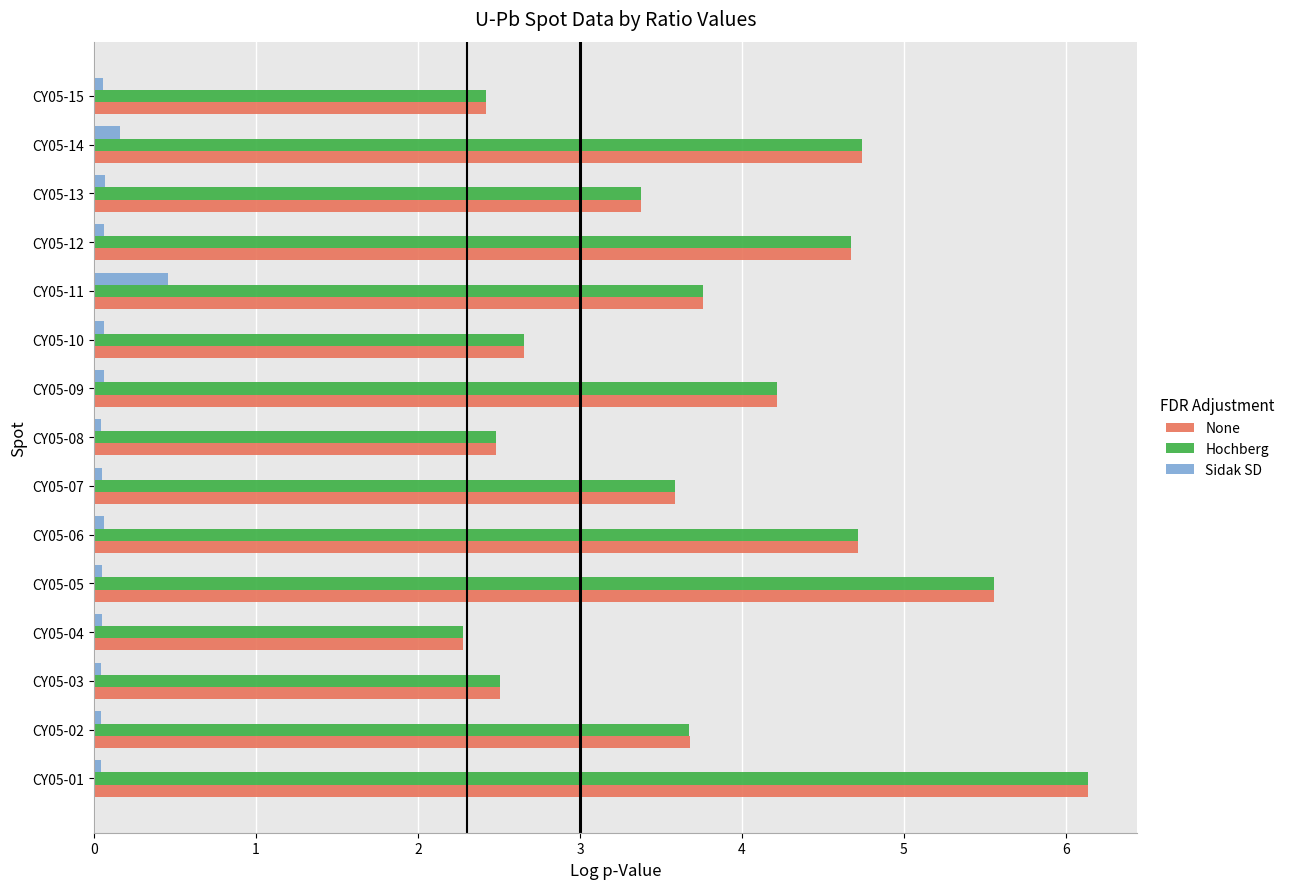

At which category is the sum across all series the highest?

CY05-01